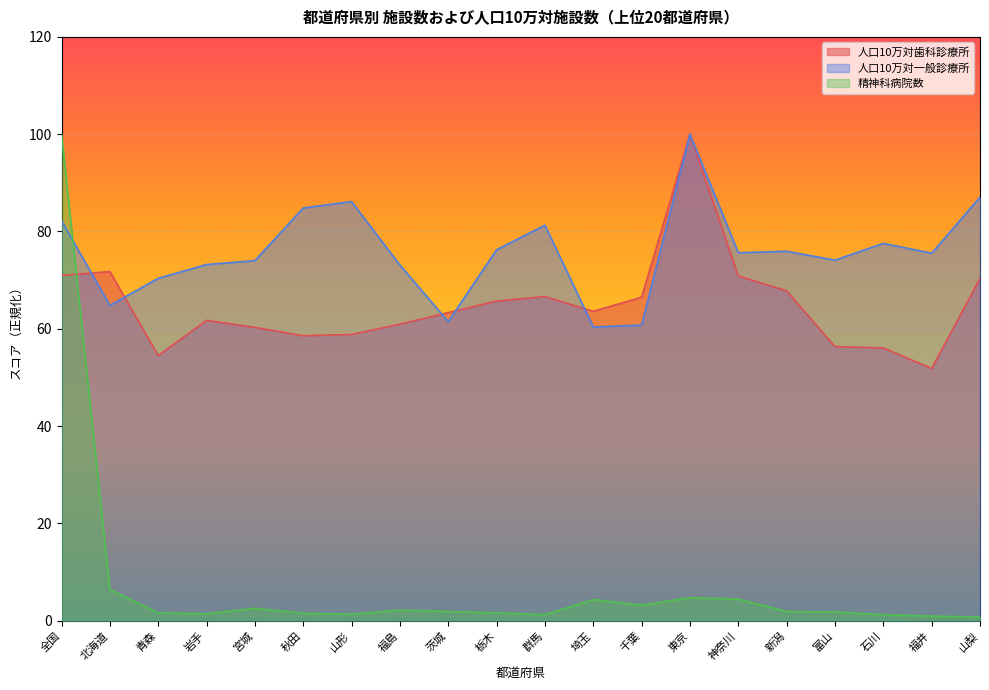

Where is the first local minimum for 人口10万対一般診療所?

北海道